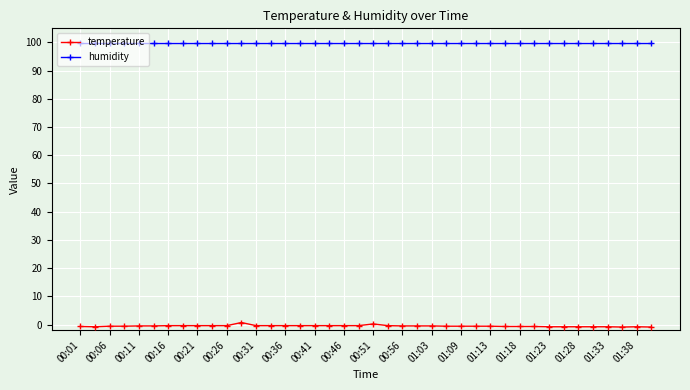

What is the average value of the humidity series?

99.9